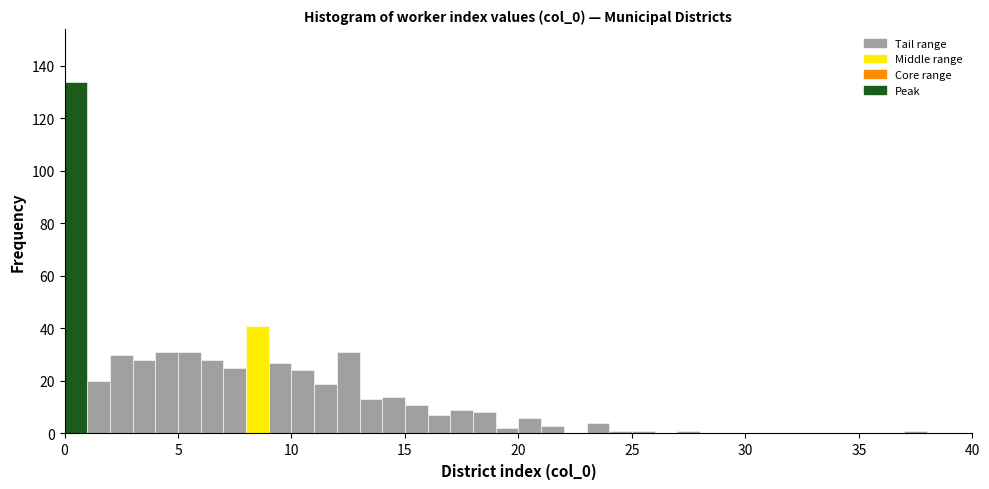

Around what value on the x-axis is the tallest bar? Give the approximate position of its centre, as read against the axis.

0.5